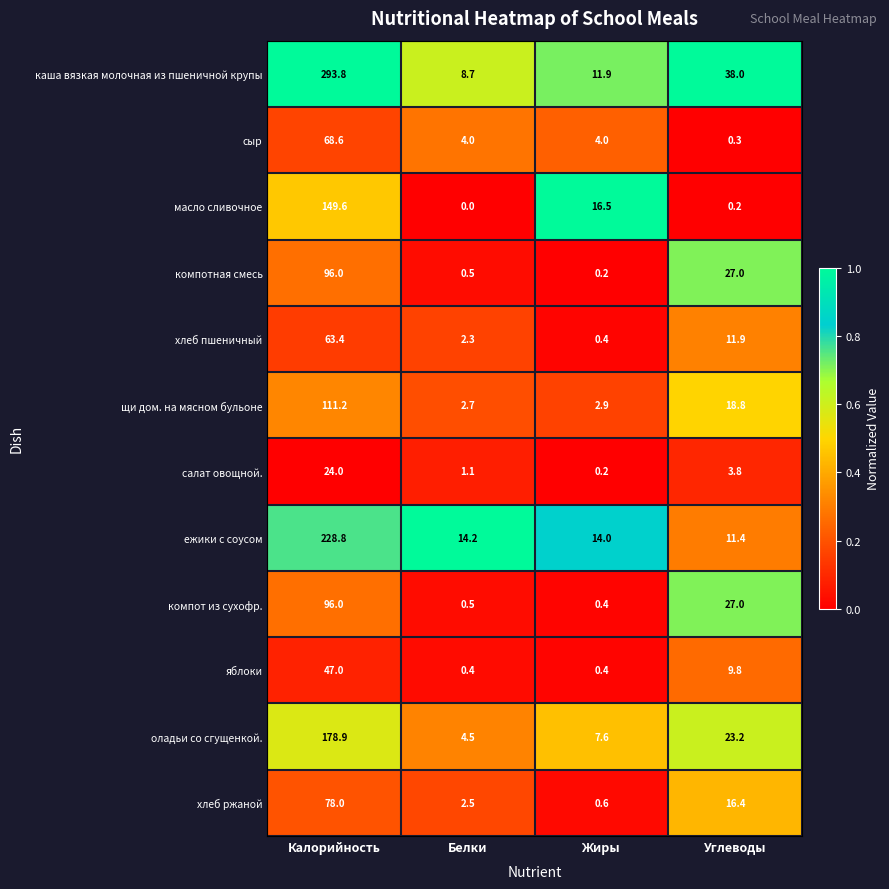

Where is оладьи со сгущенкой. nearest to the value 91?

Углеводы